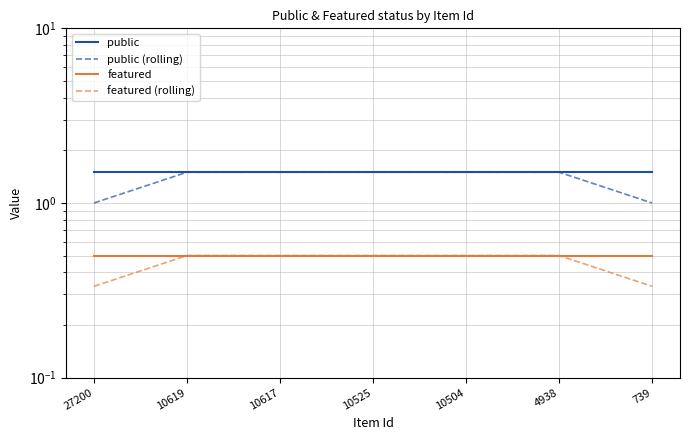

List the labels in order of public value, largest first.

27200, 10619, 10617, 10525, 10504, 4938, 739